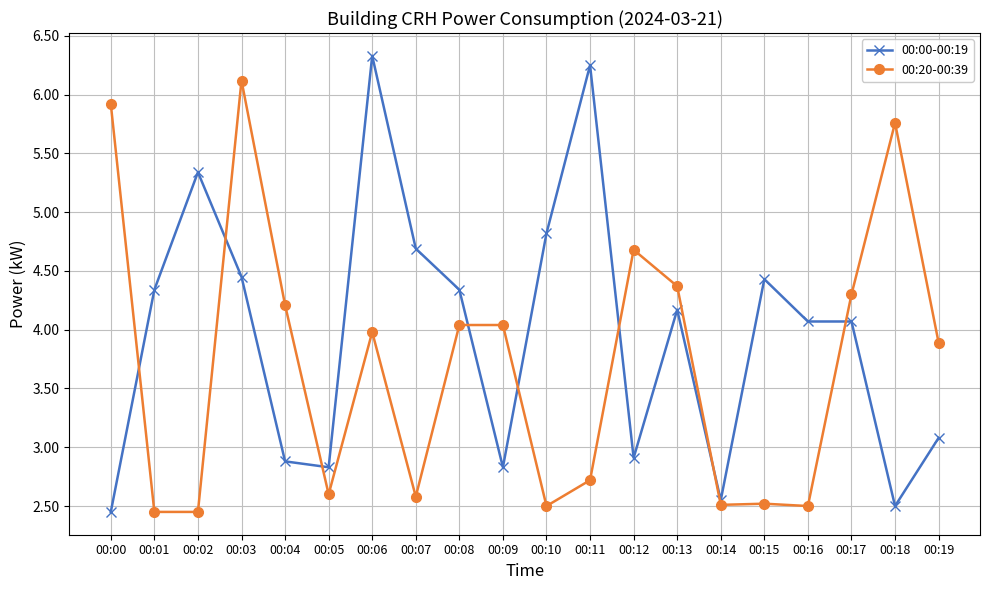

Where is the first local maximum for 00:00-00:19?

00:02